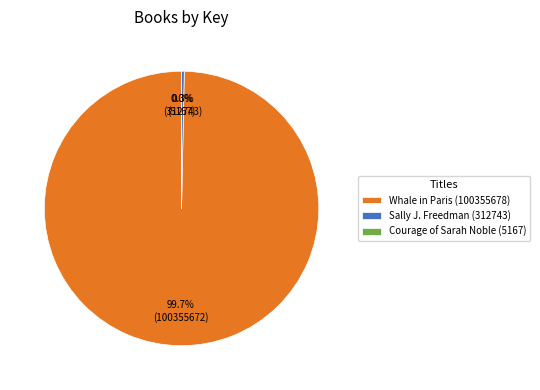

What portion of the pie excludes Whale in Paris (100355678)?

0.3%